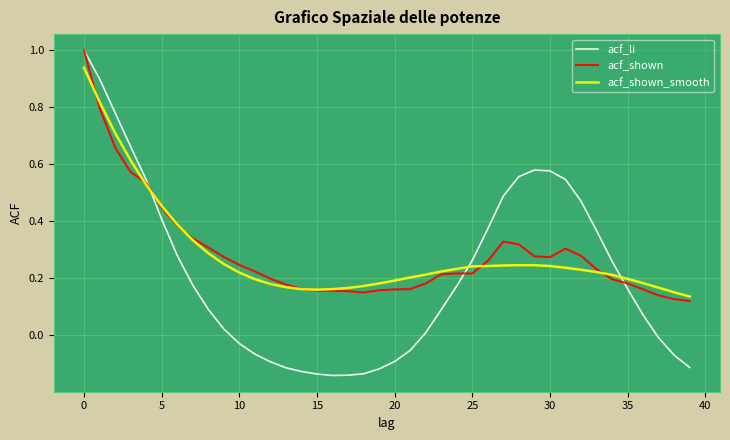

What is the maximum value shown in the chart?

1.0